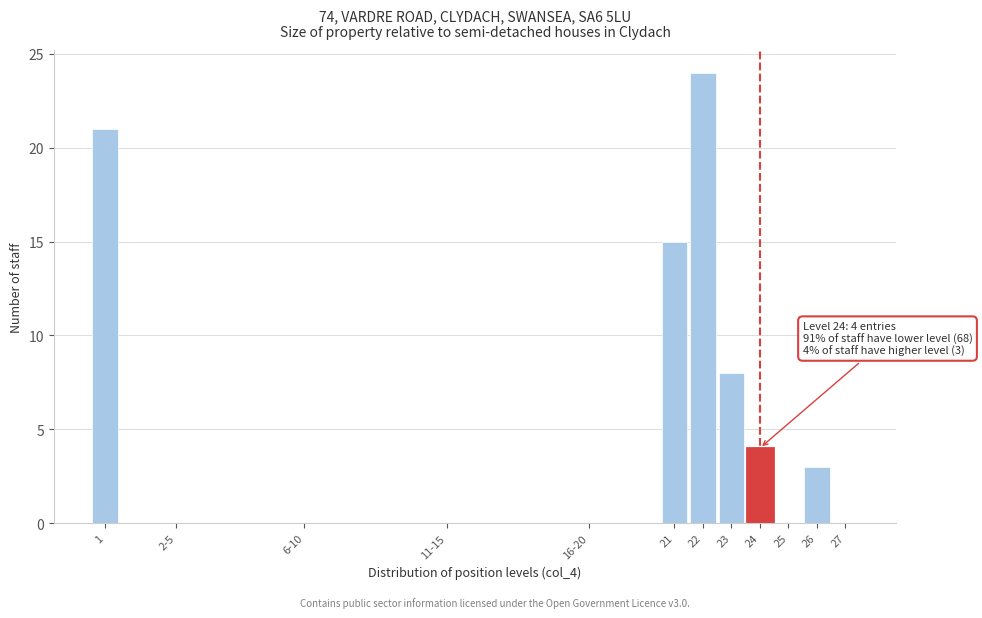

Reading right to left, transcribe all the data shown in this chart.

27=0	26=3	25=0	24=4	23=8	22=24	21=15	16-20=0	11-15=0	6-10=0	2-5=0	1=21